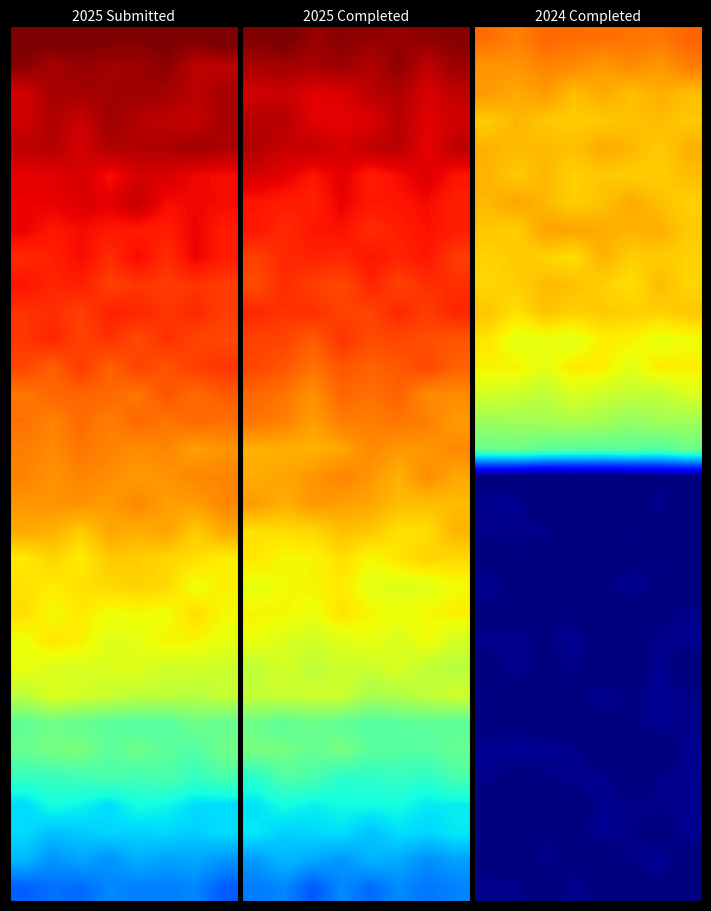

Which category has the highest value across all series?

7